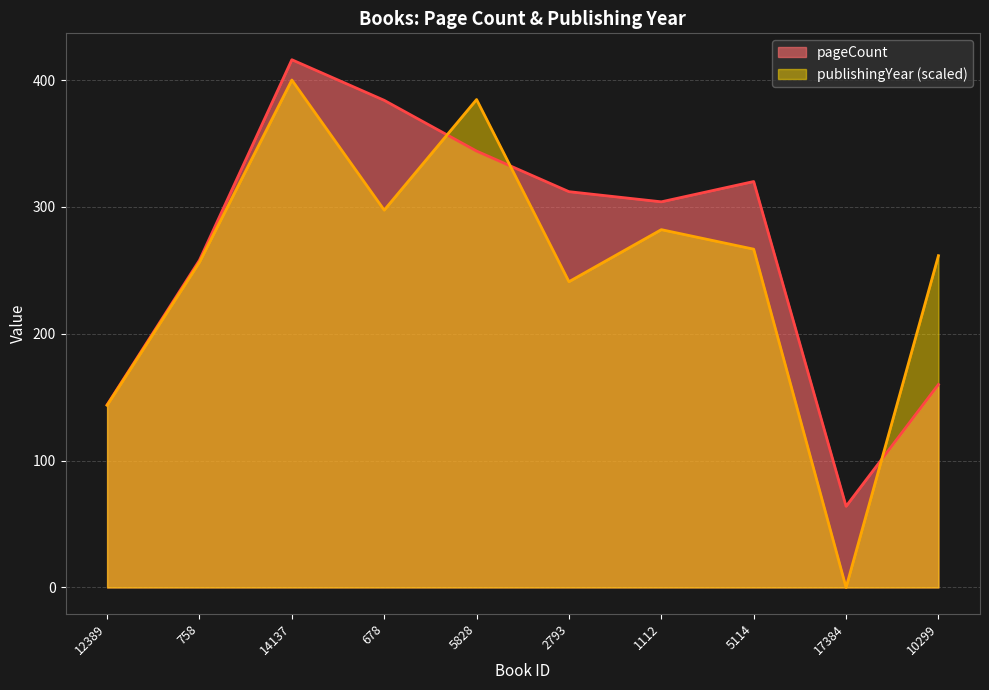

Is the value of publishingYear at 10299 greater than the value of pageCount at 5828?

No